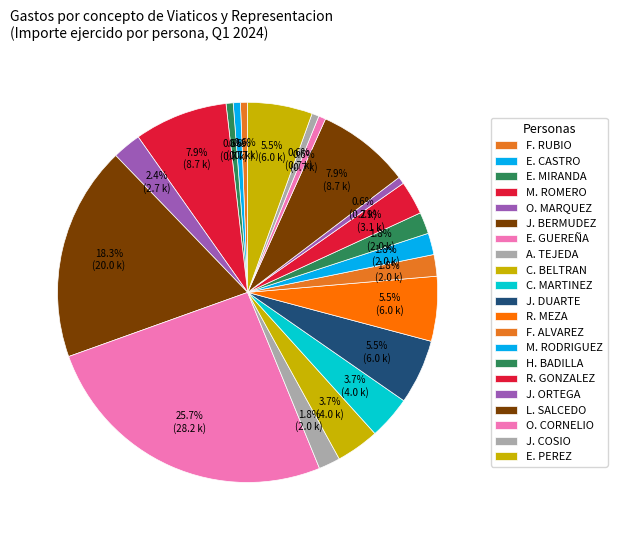

How many segments does this pie chart have?

21